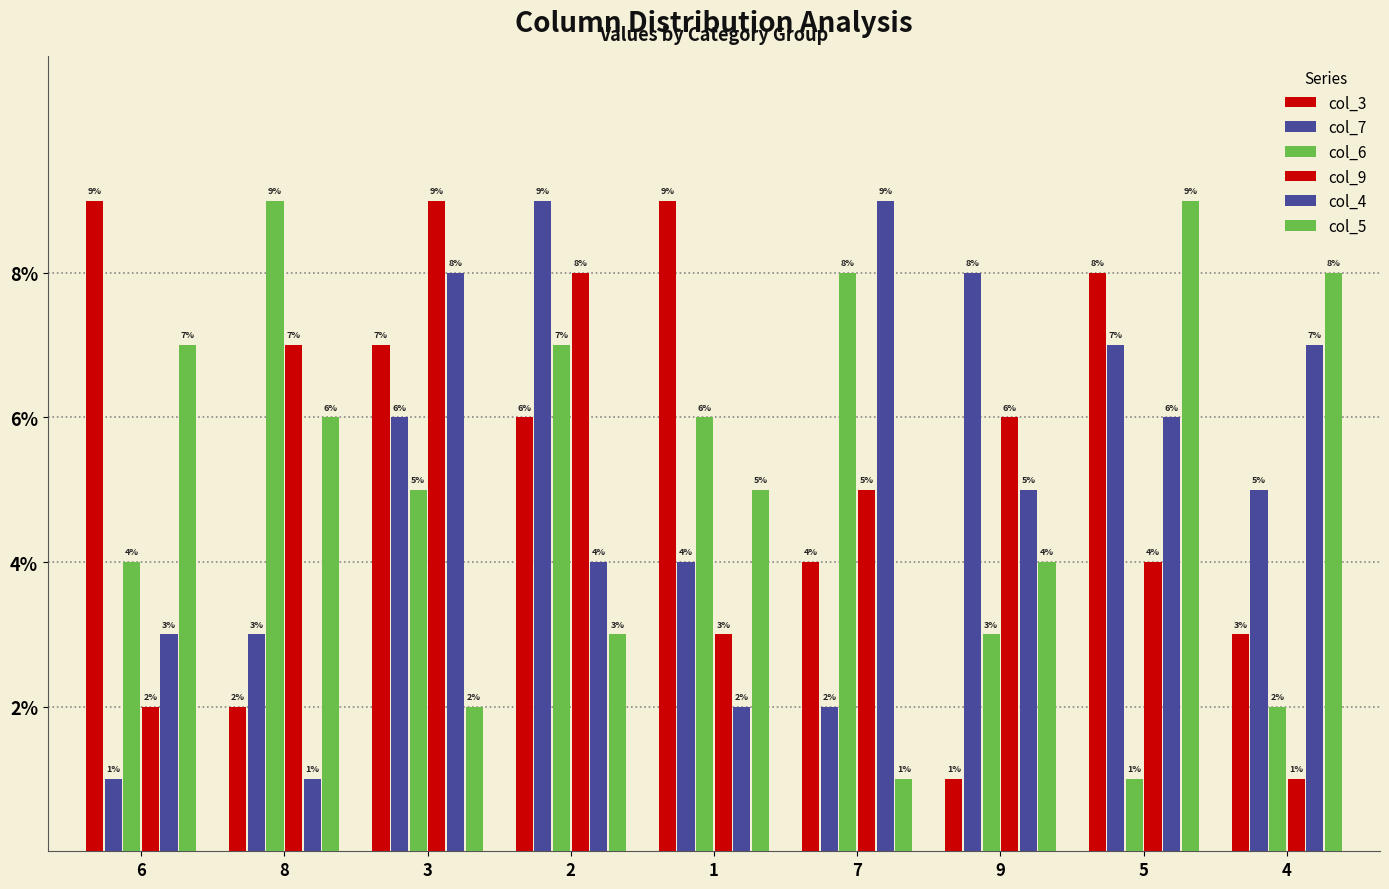

Which series has the widest spread of values?

col_3